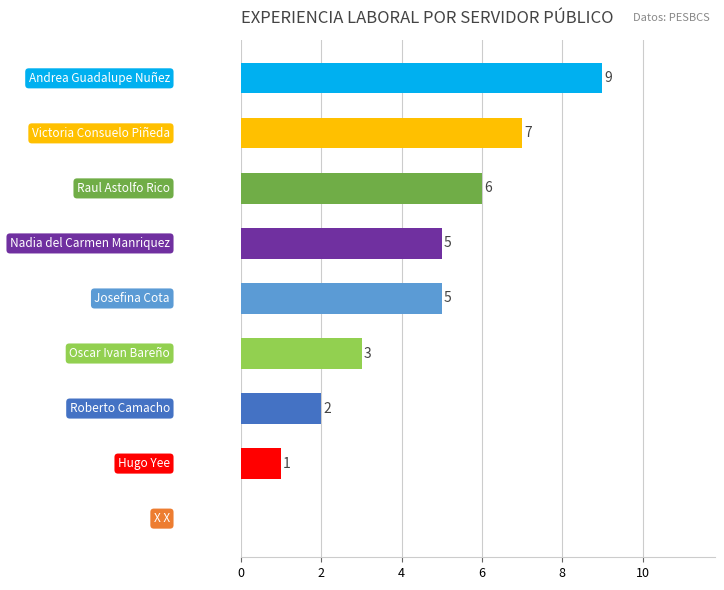

What is the greatest value displayed?

9